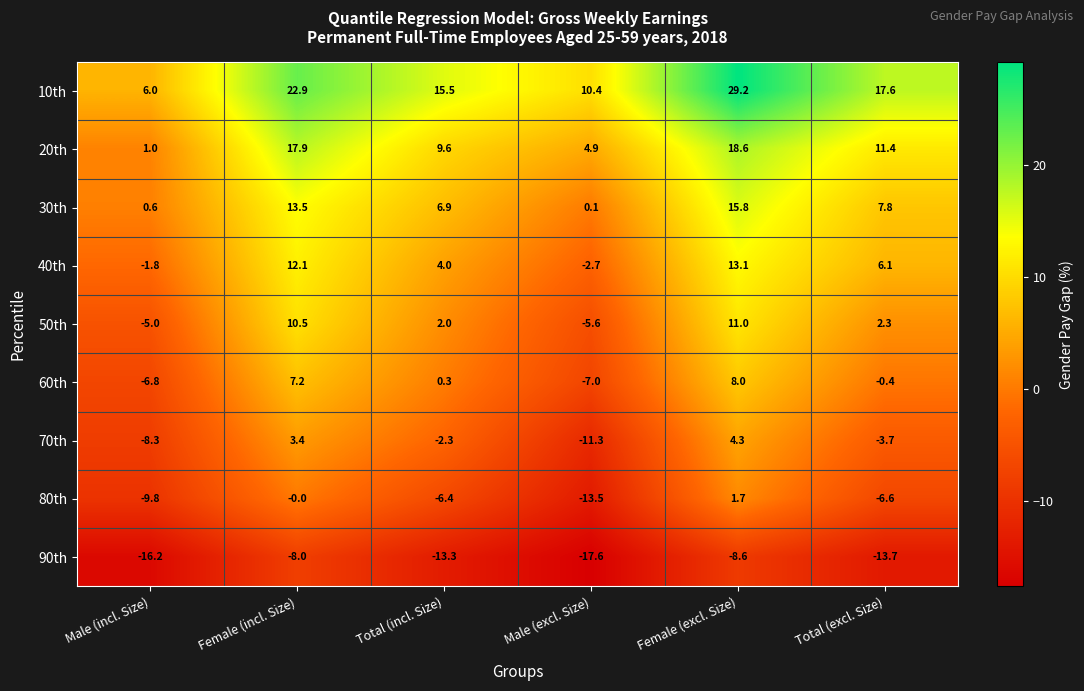

Which series has the widest spread of values?

10th